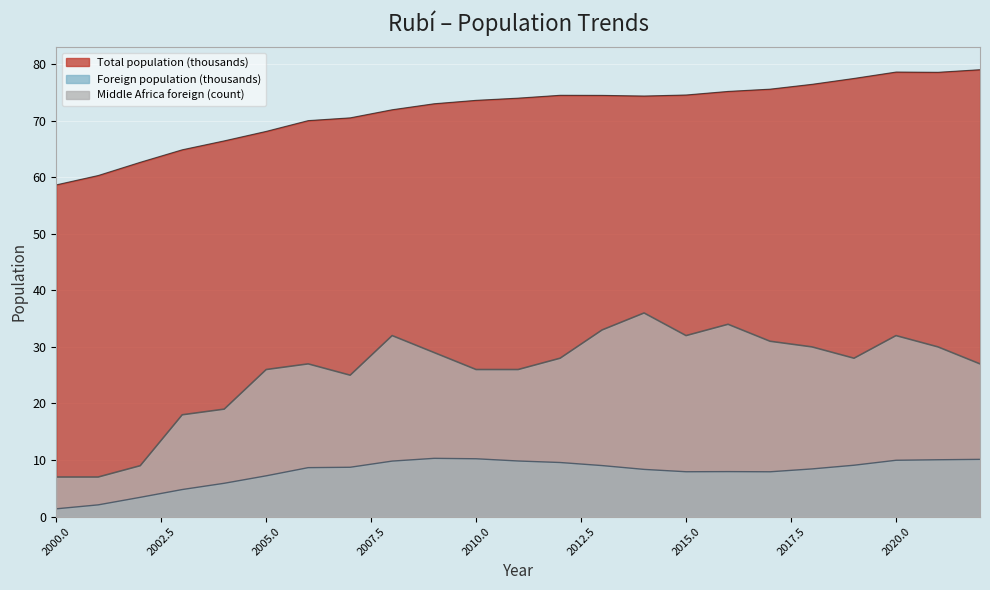

True or false: Middle Africa foreign (count) has more than 0 points higher than both neighbors.

True